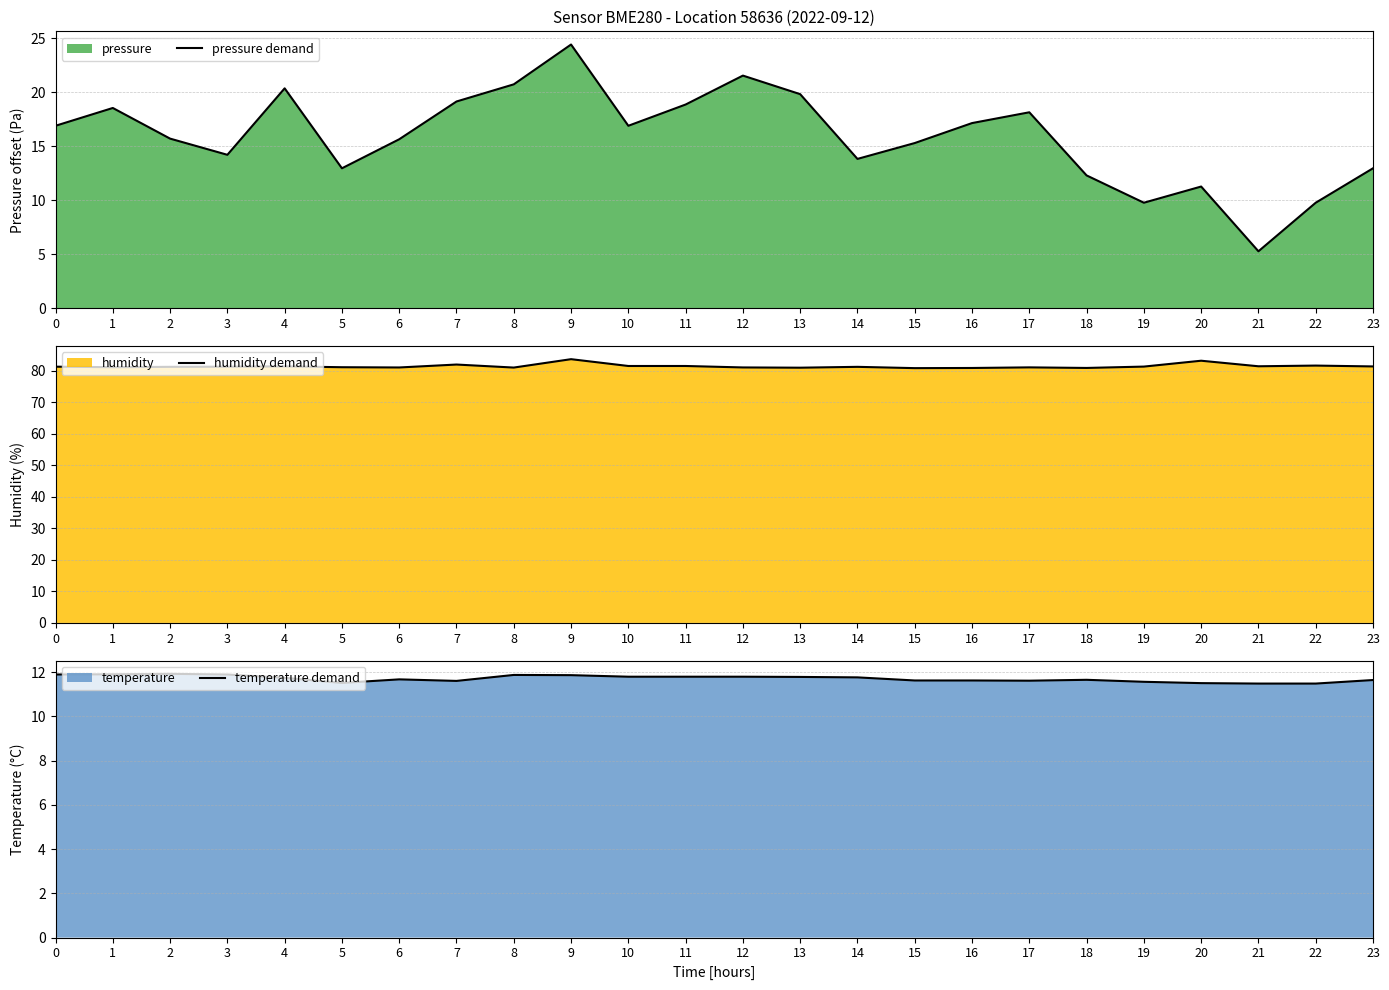

What is the difference between the second highest and second lowest values in the temperature demand series?

0.4